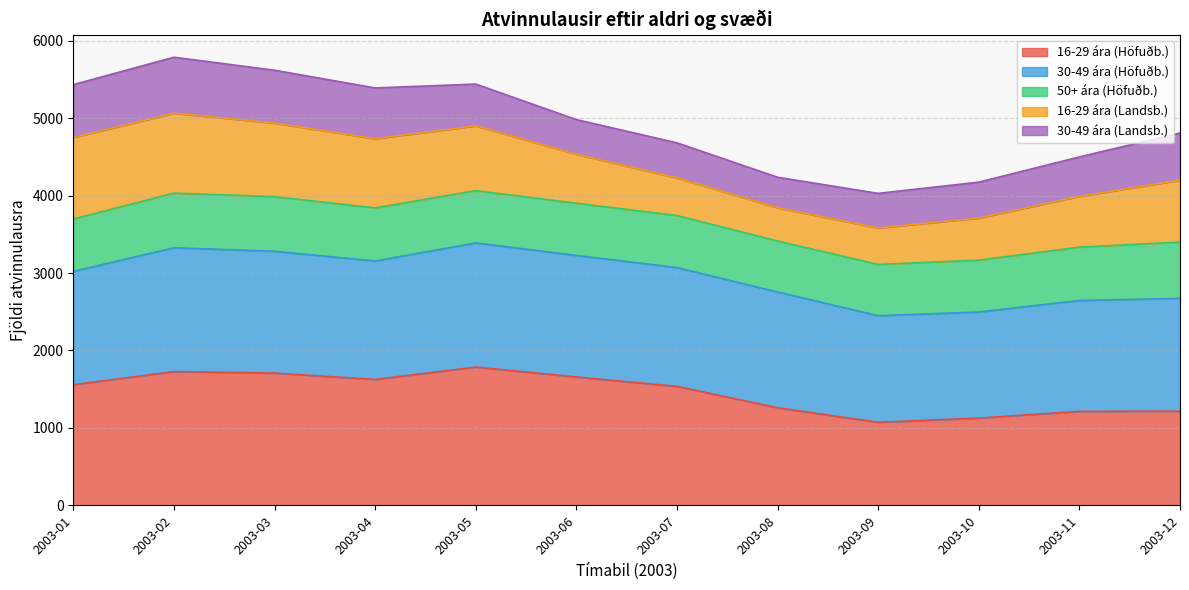

True or false: Samtals (Höfuðborgarsvæðið) and Samtals (Landsbyggðin) cross at least once.

False